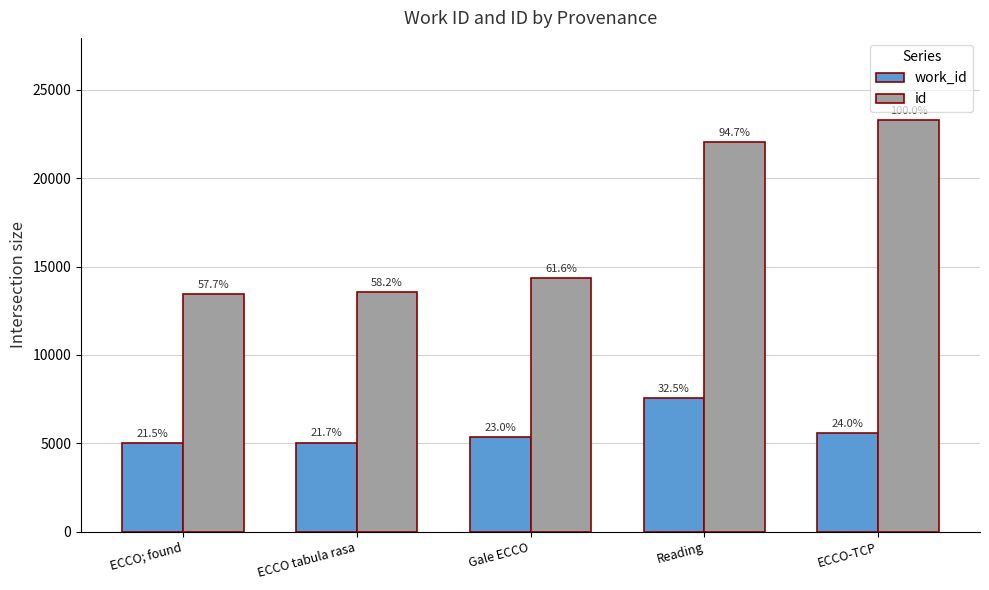

Does the chart contain any negative values?

No